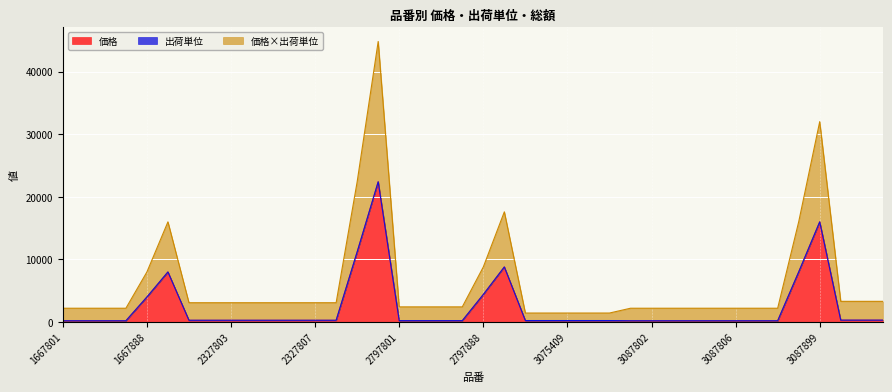

What is the maximum value for 価格?

22400